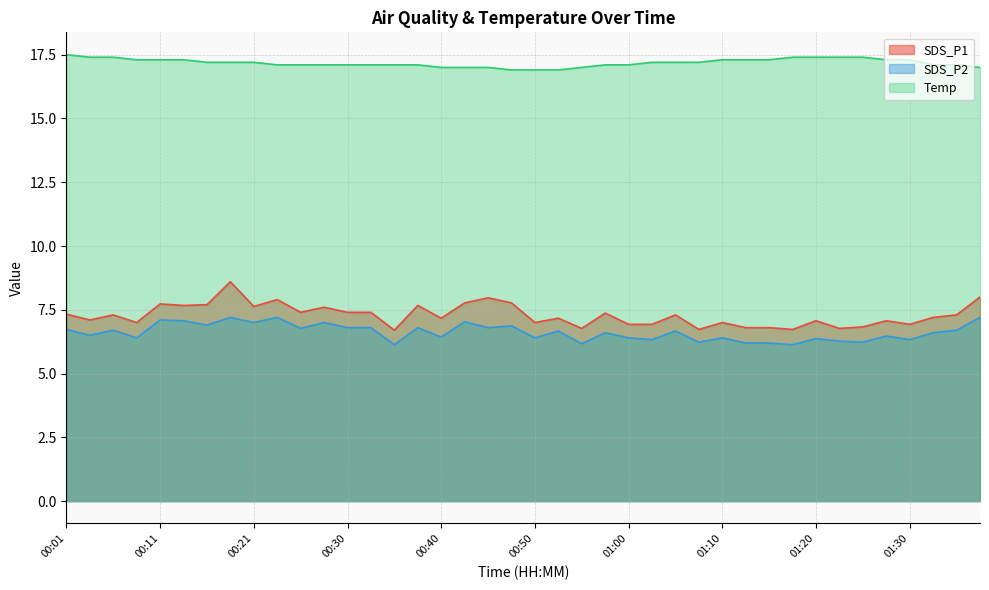

At which label is Temp closest to 17?

00:40